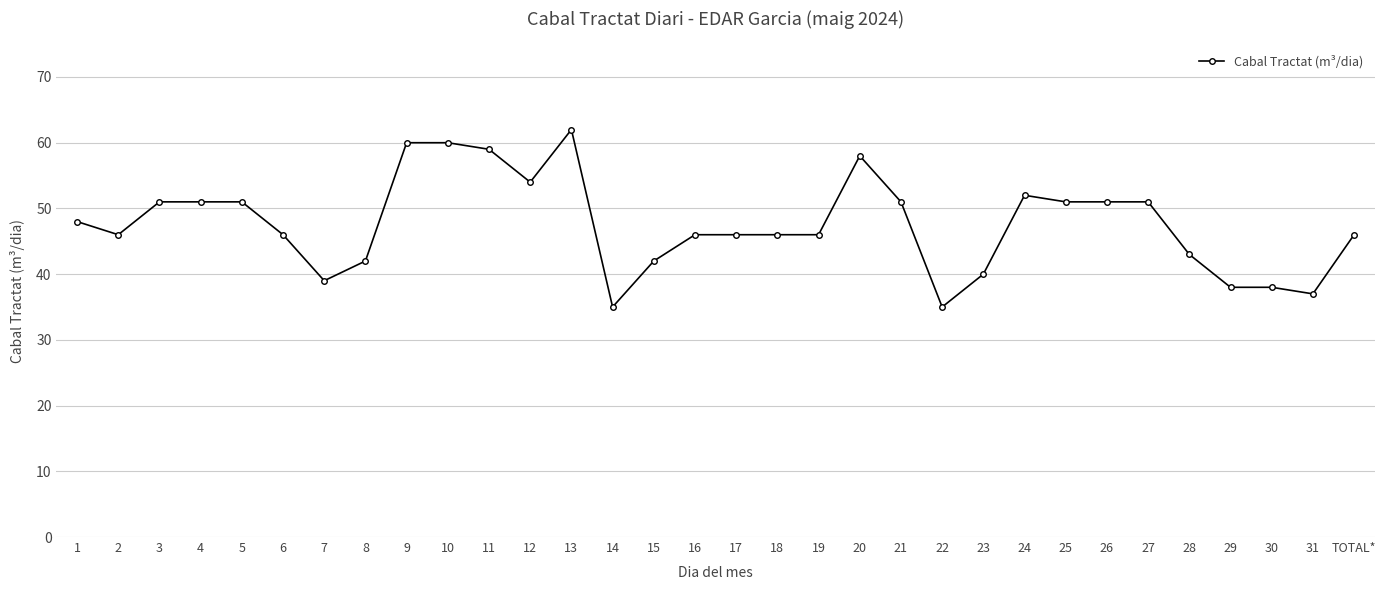

Reading right to left, extract all data points from this chart.

46	37	38	38	43	51	51	51	52	40	35	51	58	46	46	46	46	42	35	62	54	59	60	60	42	39	46	51	51	51	46	48